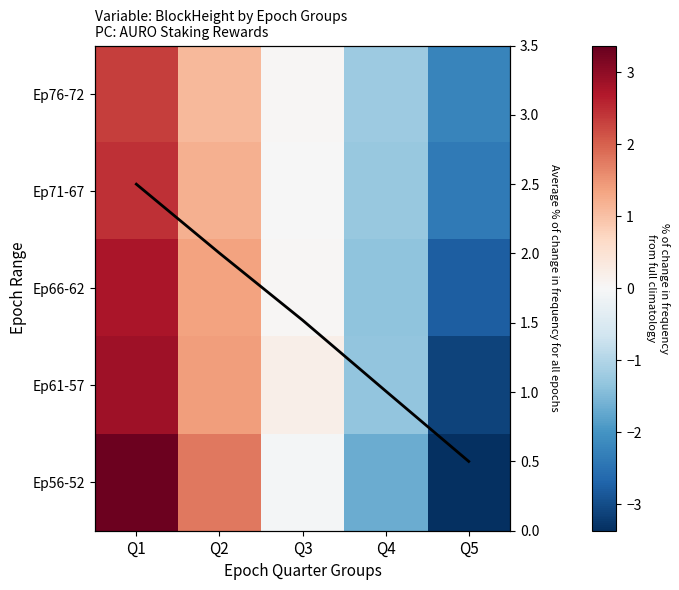

What is the lowest value of the Ep66-62 series?

-2.8